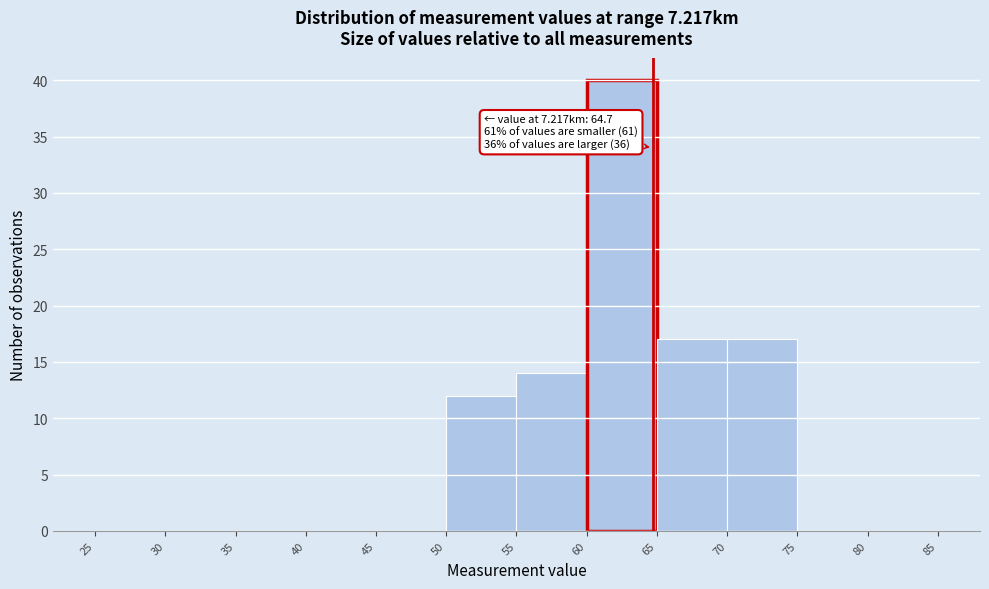

Over which range of the x-axis is the bar tallest?

60 to 65